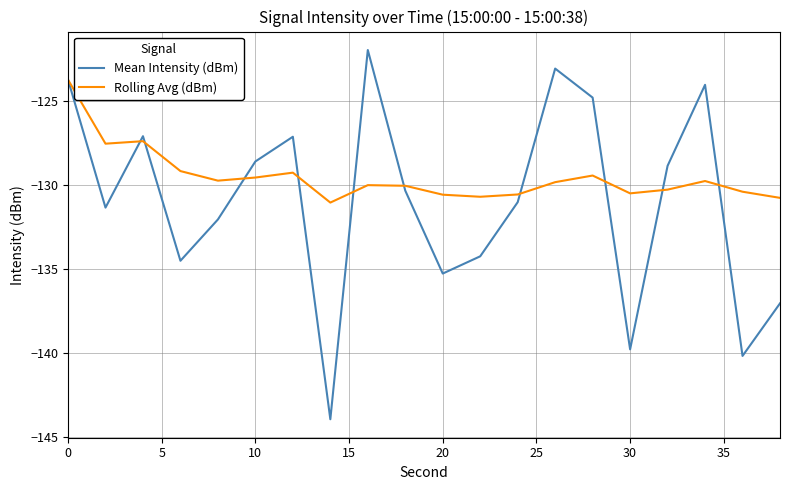

Rank the series by their maximum value, from lowest to highest.

Rolling Avg (dBm), Mean Intensity (dBm)